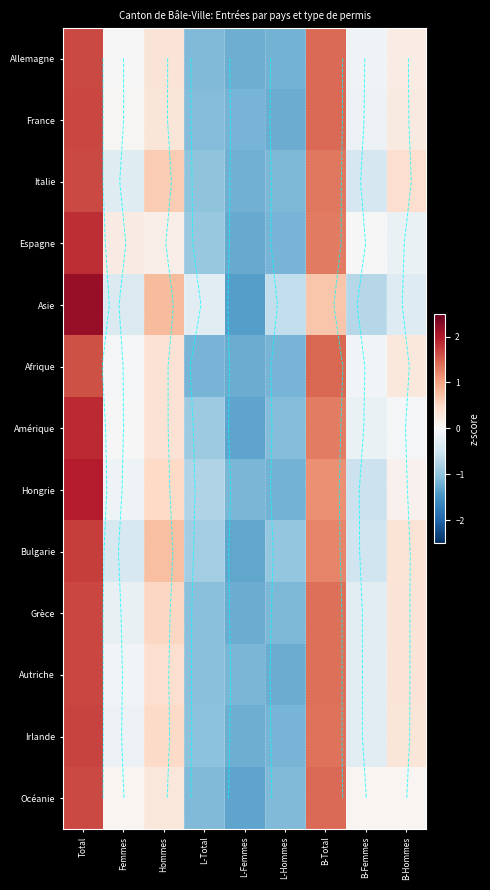

Between Femmes and B-Hommes, which series saw the biggest shift?

Bulgarie